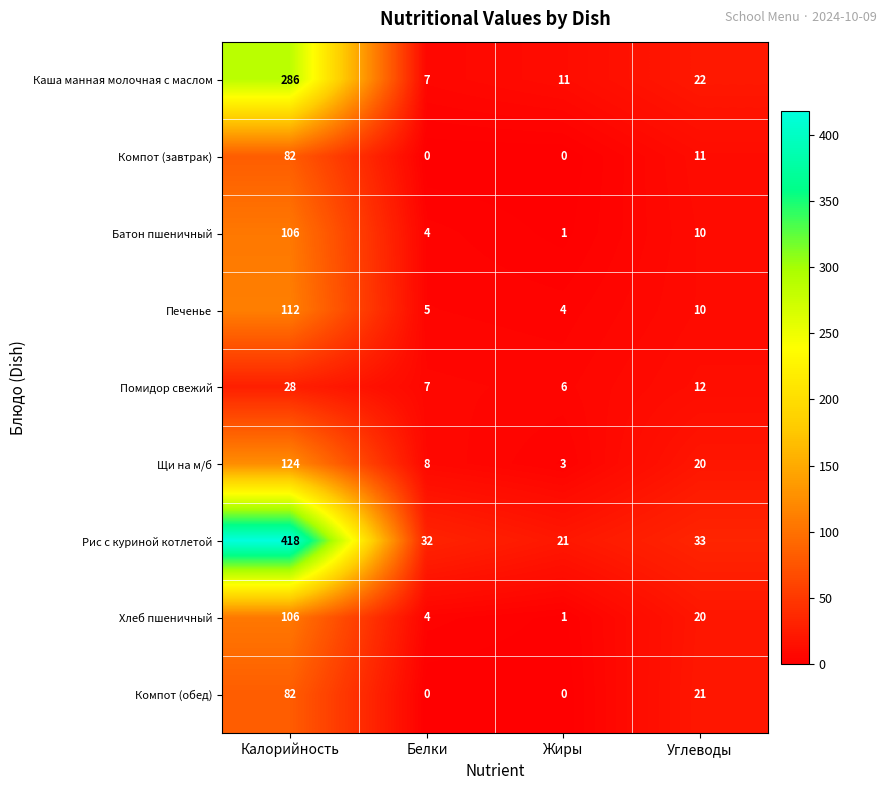

At which category is the sum across all series the highest?

Калорийность